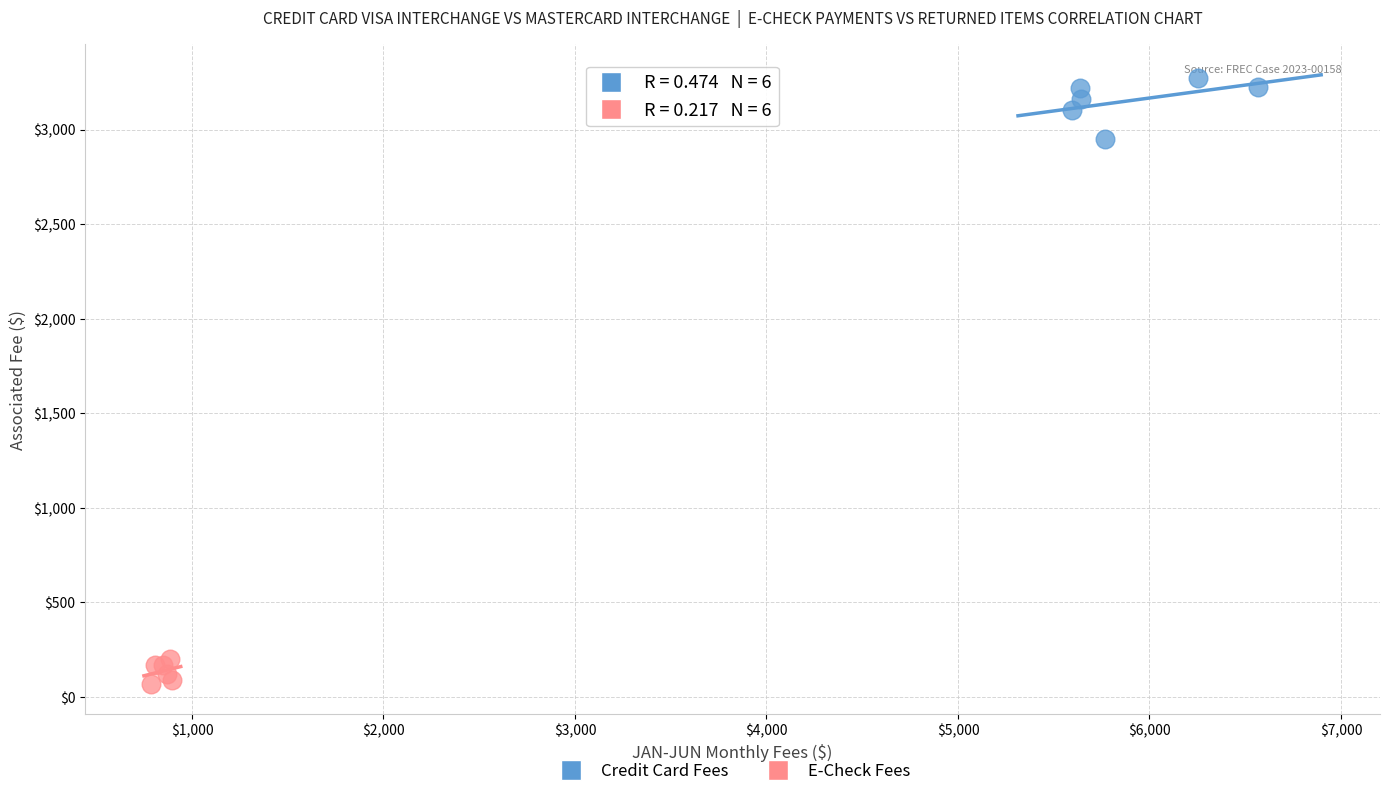

Which series reaches the minimum Y coordinate?

E-Check Fees